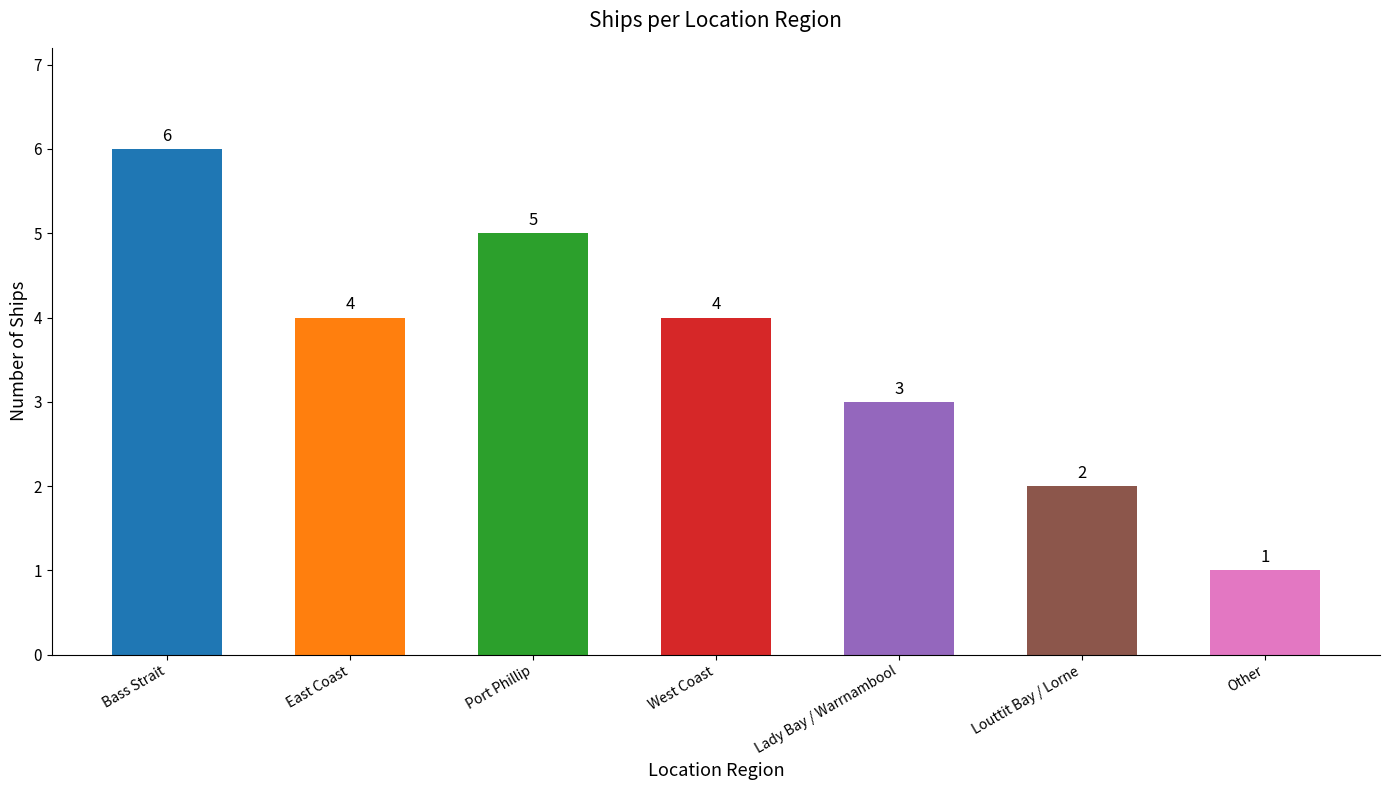

What is the value of the 5th bar from the left?

3